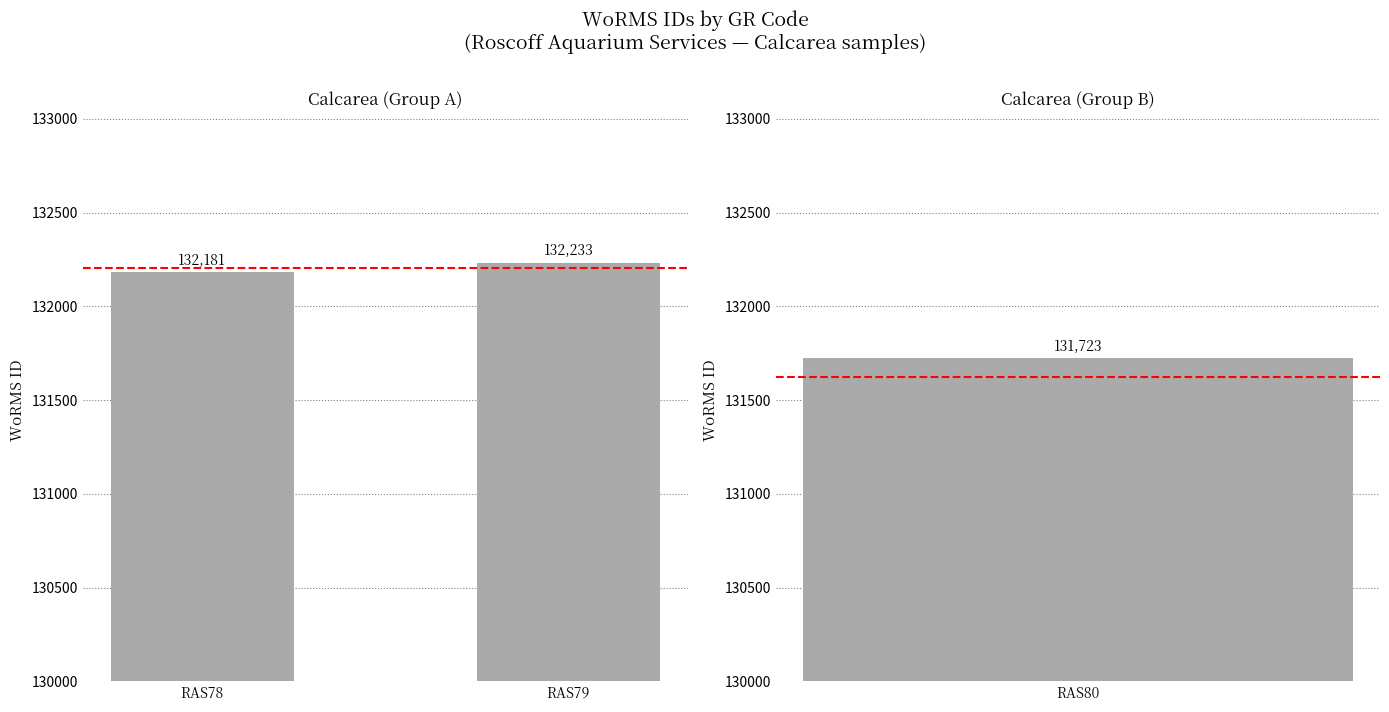

True or false: the data shows 132233 at RAS79.

True